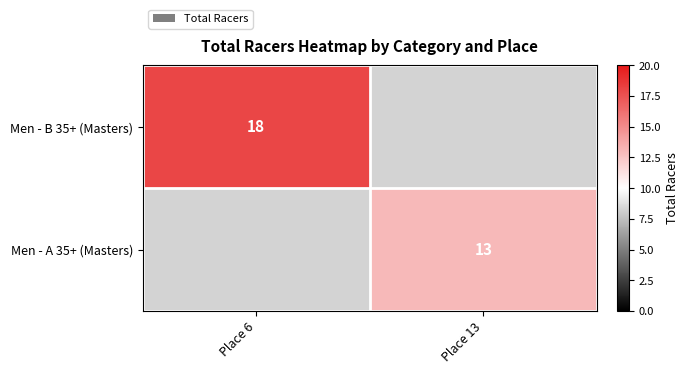

True or false: Men - A 35+ (Masters) has a value of 8 at Place 13.

False